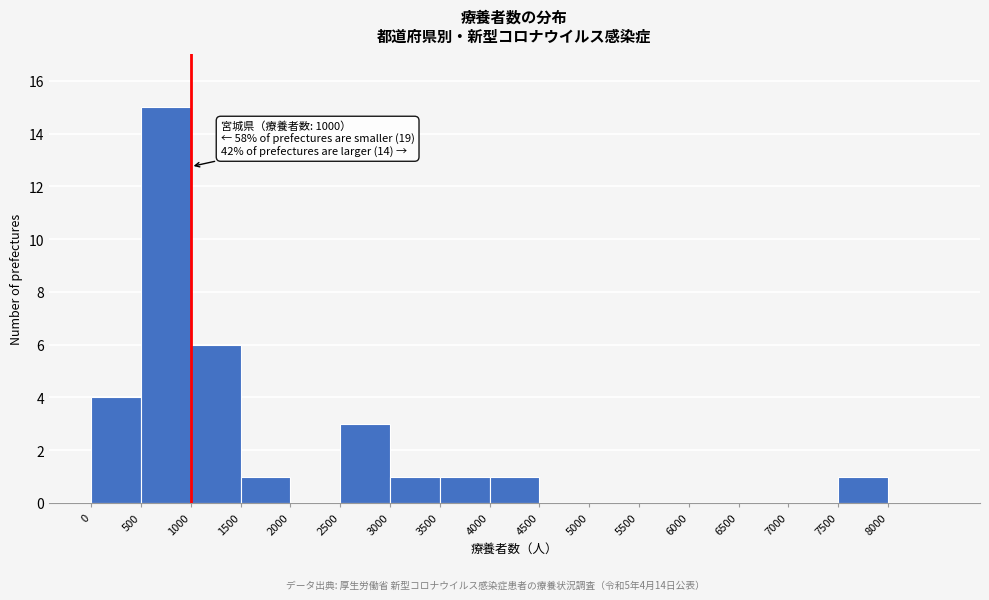

Which range on the x-axis has the tallest bar?

500 to 1000